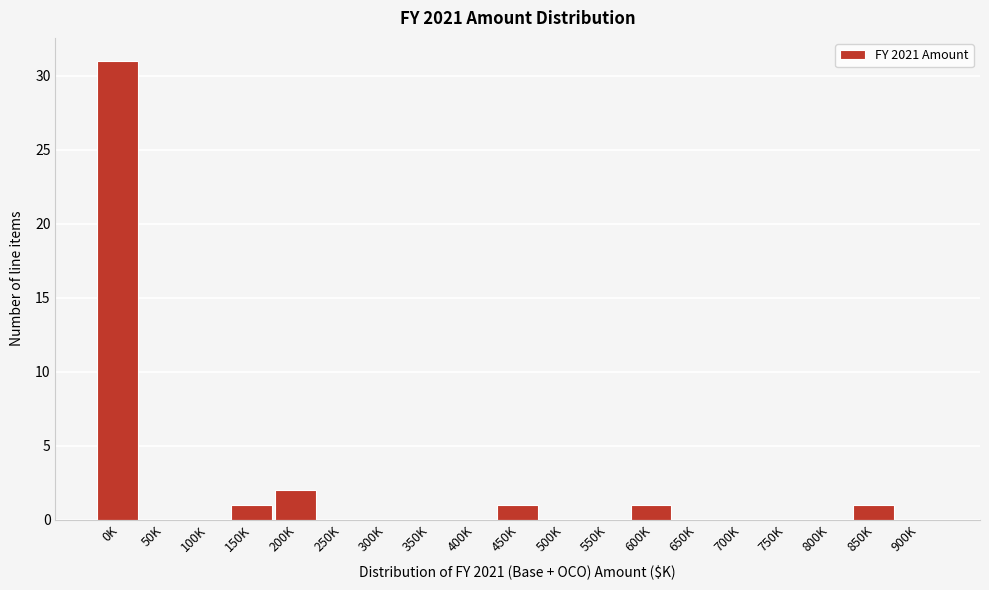

Reading right to left, what are all the values shown in this chart?

900K=0	850K=1	800K=0	750K=0	700K=0	650K=0	600K=1	550K=0	500K=0	450K=1	400K=0	350K=0	300K=0	250K=0	200K=2	150K=1	100K=0	50K=0	0K=31